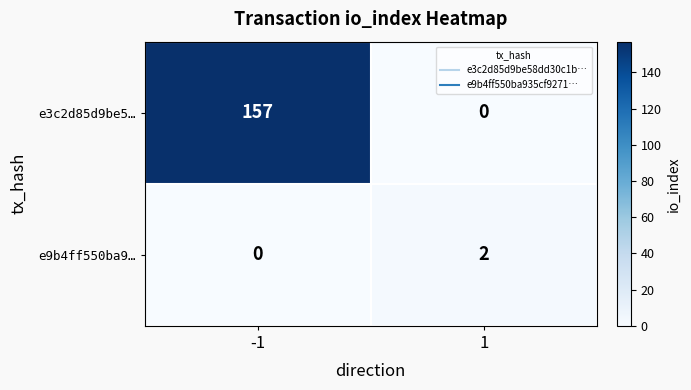

Rank the series by their maximum value, from lowest to highest.

e9b4ff550ba9…, e3c2d85d9be5…